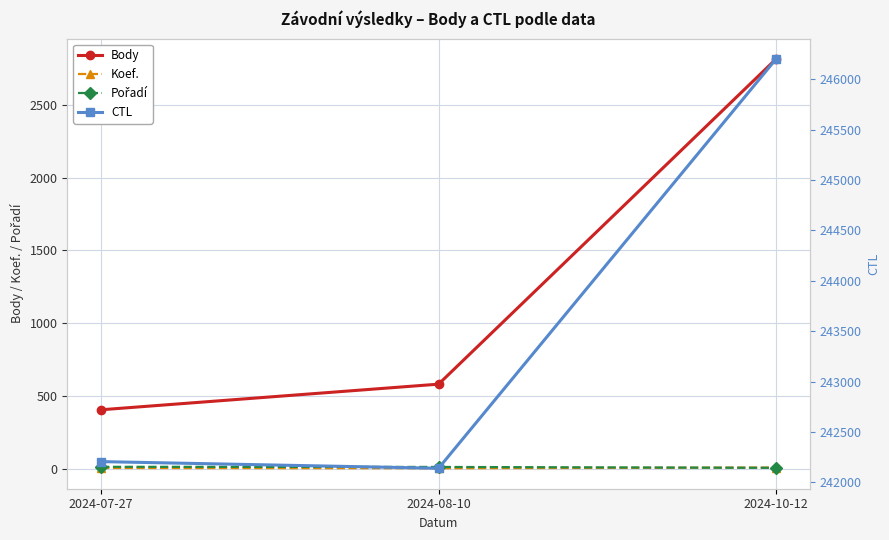

At which category is the sum across all series the highest?

2024-10-12